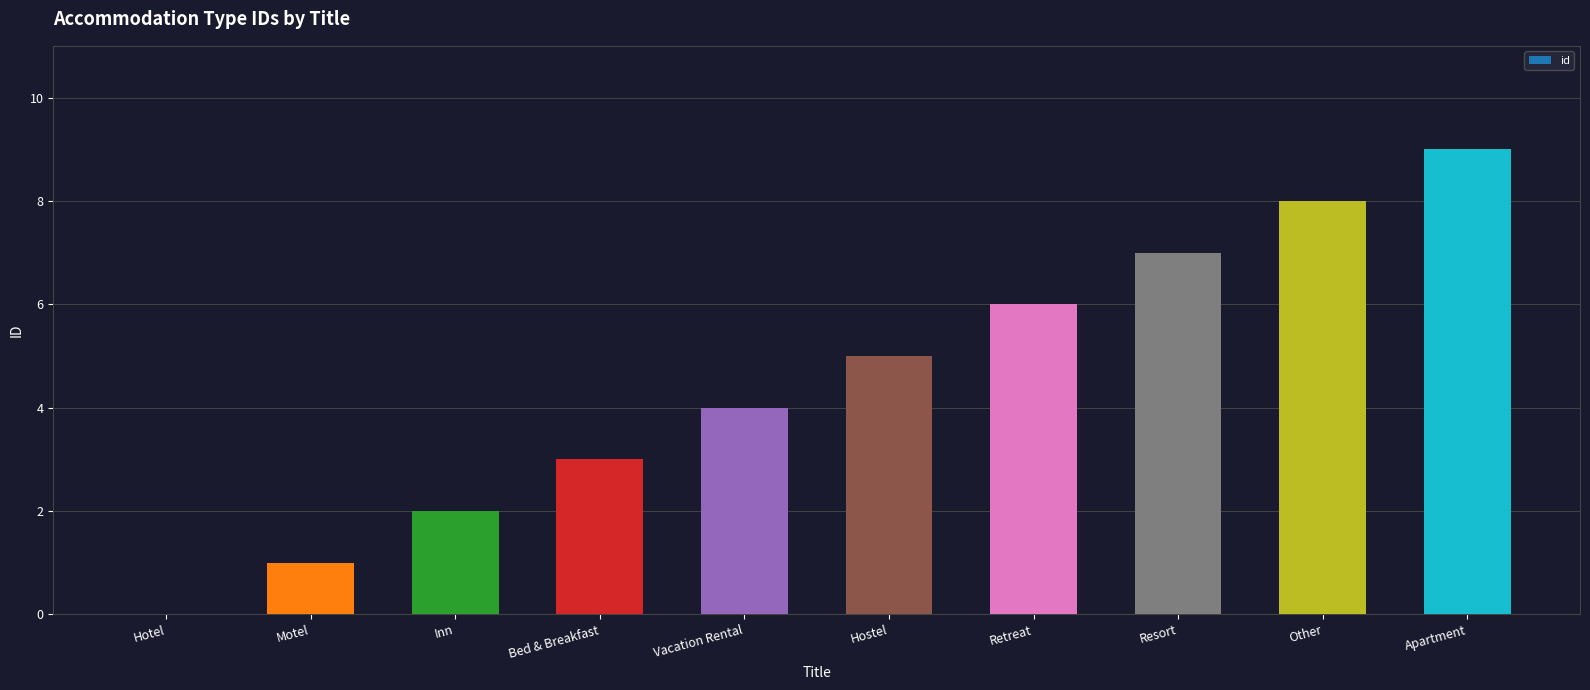

Reading left to right, list all the values displayed in this chart.

Hotel=0	Motel=1	Inn=2	Bed & Breakfast=3	Vacation Rental=4	Hostel=5	Retreat=6	Resort=7	Other=8	Apartment=9